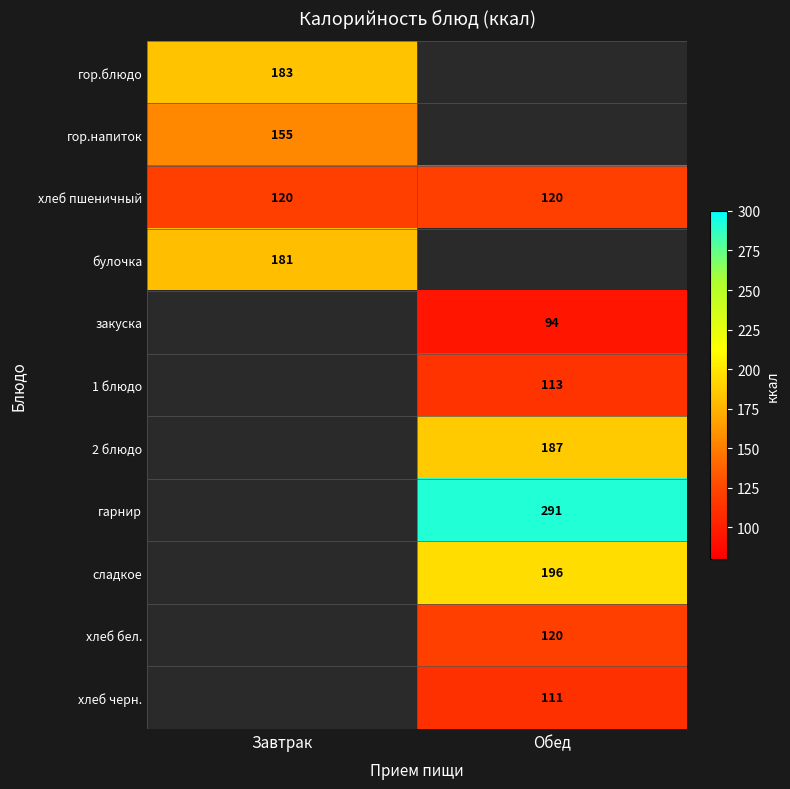

Is it true that хлеб пшеничный equals 42 at Обед?

False